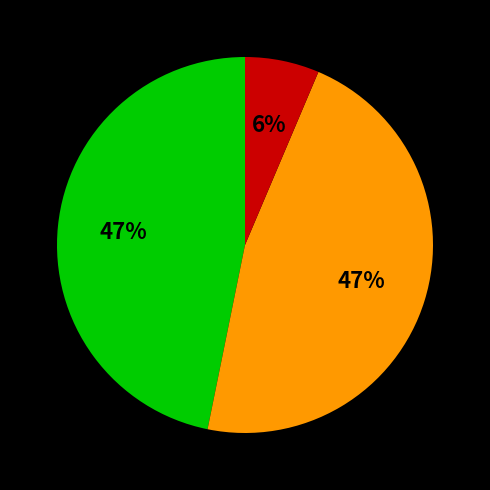

Is there a majority slice in this chart?

No